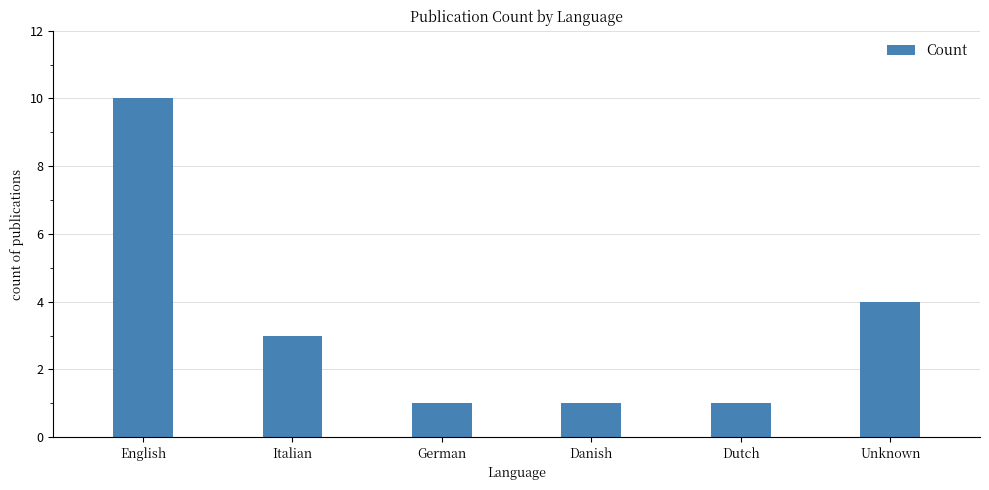

The value at German is 0. True or false?

False